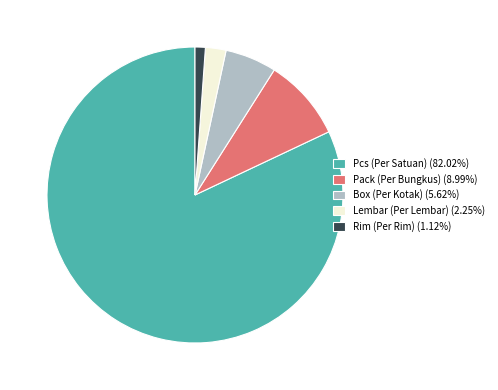

Do Pcs (Per Satuan) (82.02%) and Rim (Per Rim) (1.12%) together represent more than half of the pie?

Yes